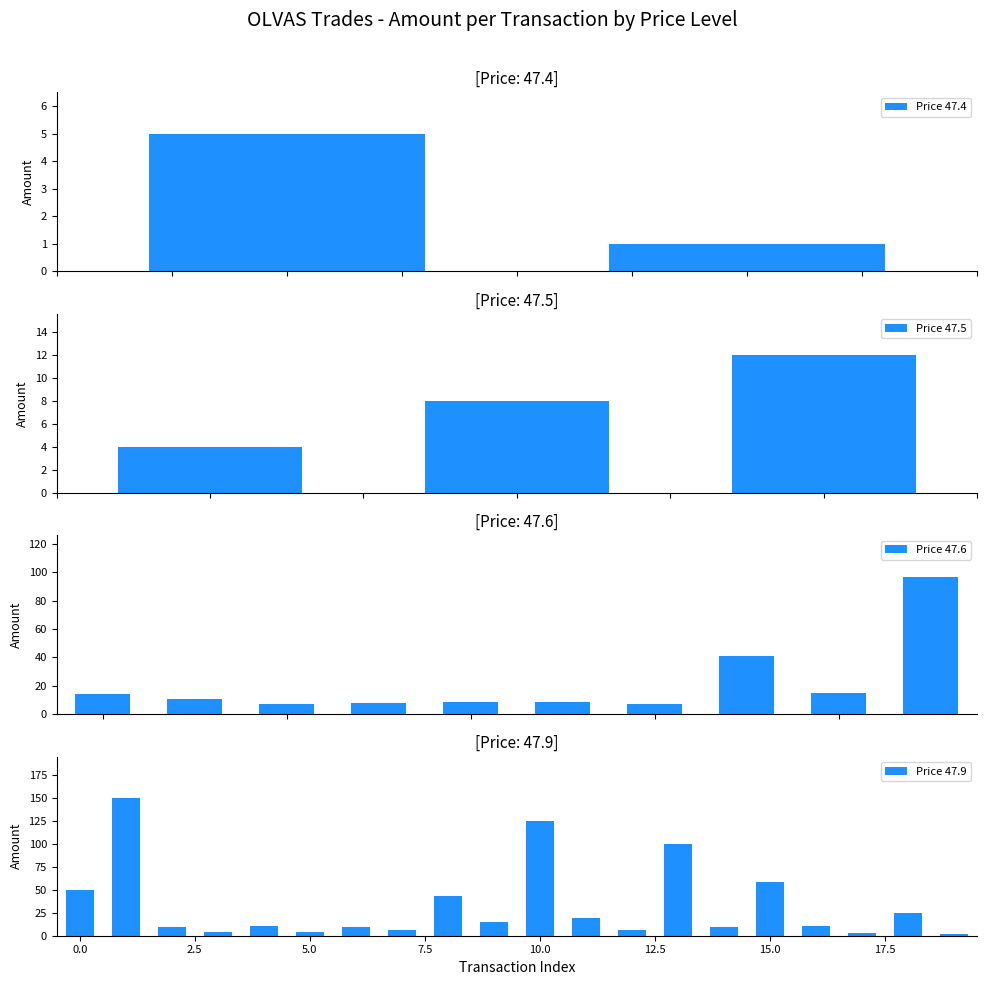

Reading left to right, transcribe all the data shown in this chart.

0=50	1=150	2=5	3=1	4=14	5=11	6=7	7=8	8=9	9=9	10=7	11=41	12=4	13=8	14=12	15=15	16=97	17=10	18=4	19=11	20=4	21=9	22=6	23=43	24=15	25=125	26=19	27=6	28=100	29=9	30=59	31=11	32=3	33=25	34=2